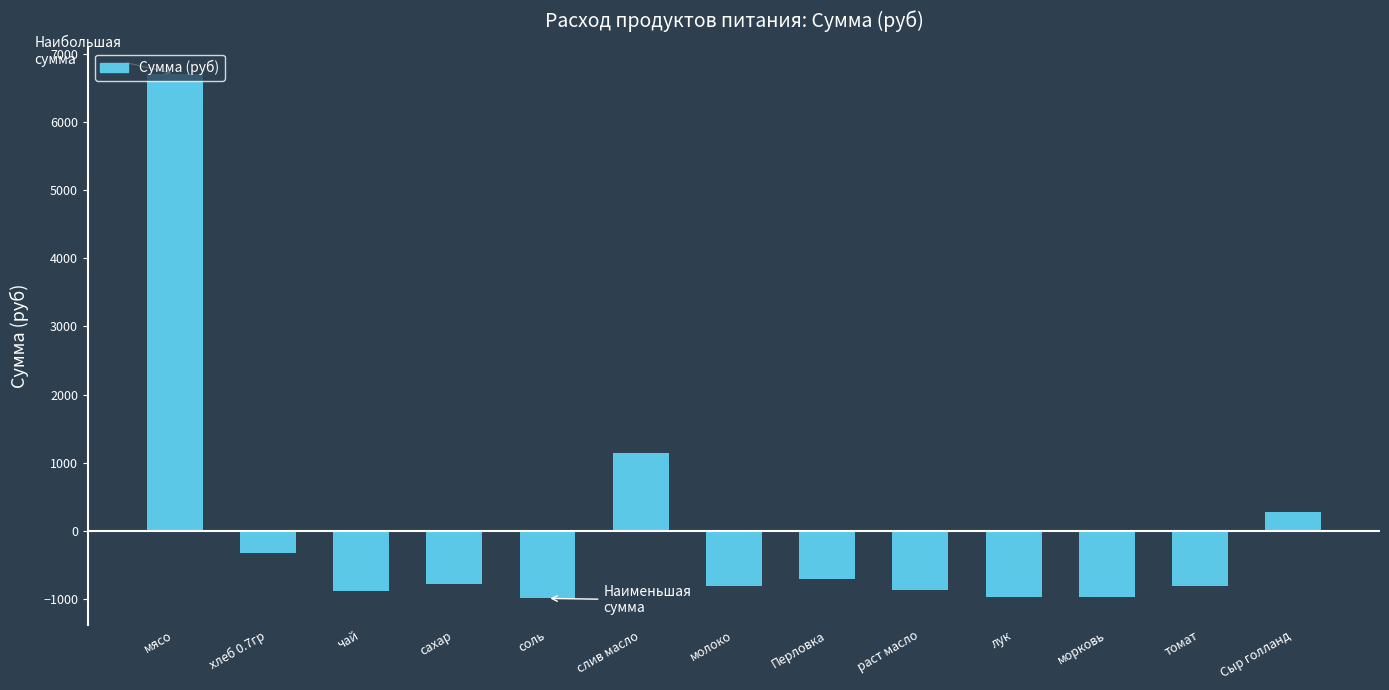

Are the bars horizontal?

No